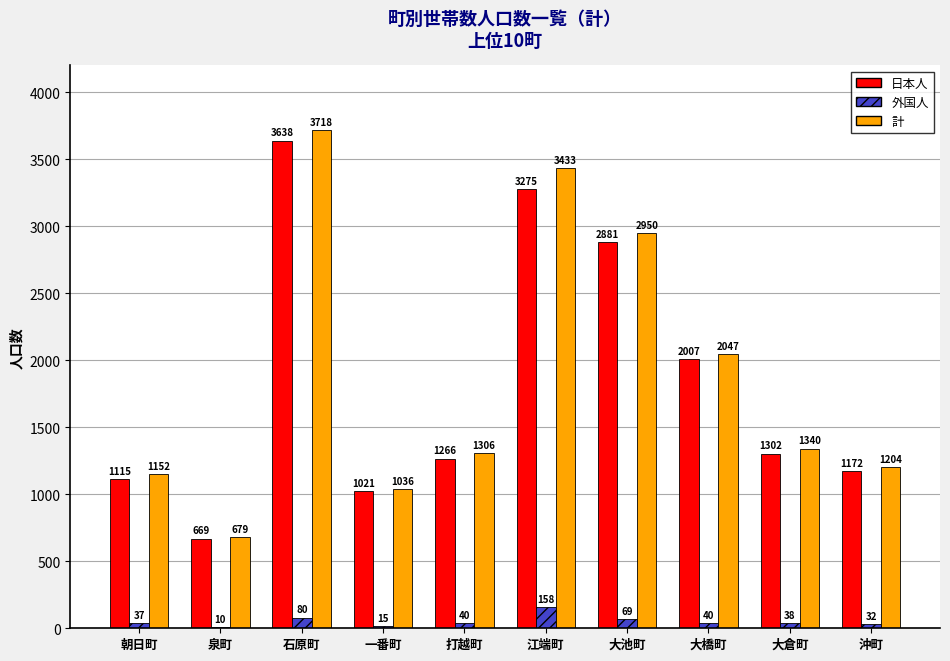

Reading left to right, extract all data points from this chart.

日本人: 1115	669	3638	1021	1266	3275	2881	2007	1302	1172
外国人: 37	10	80	15	40	158	69	40	38	32
計: 1152	679	3718	1036	1306	3433	2950	2047	1340	1204